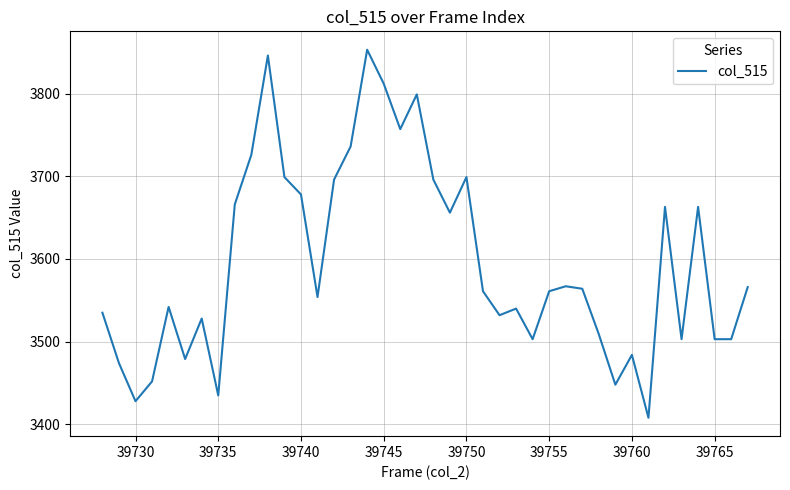

What is the smallest value displayed?

3408